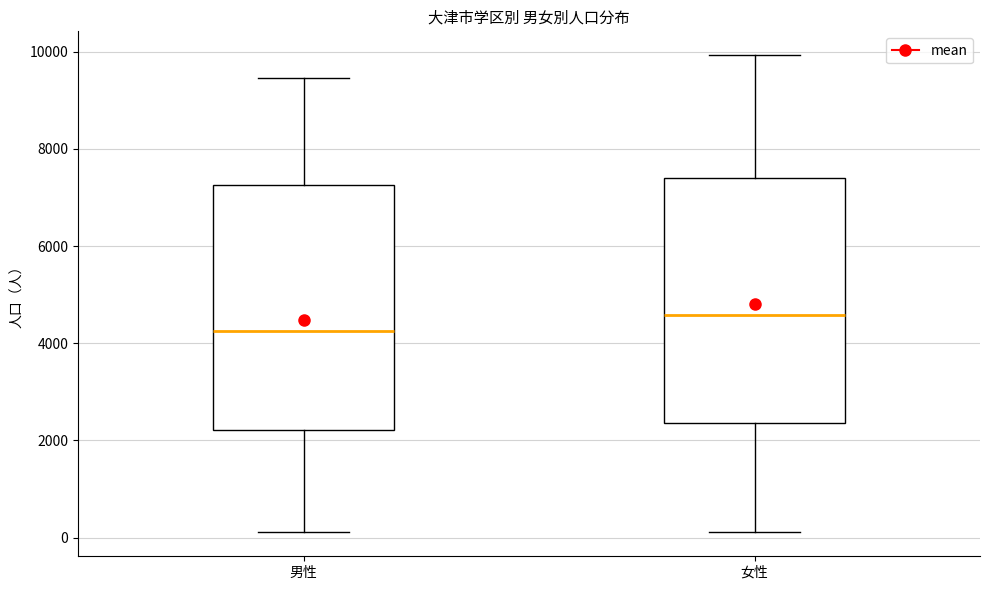

Which box has the highest median line?

女性